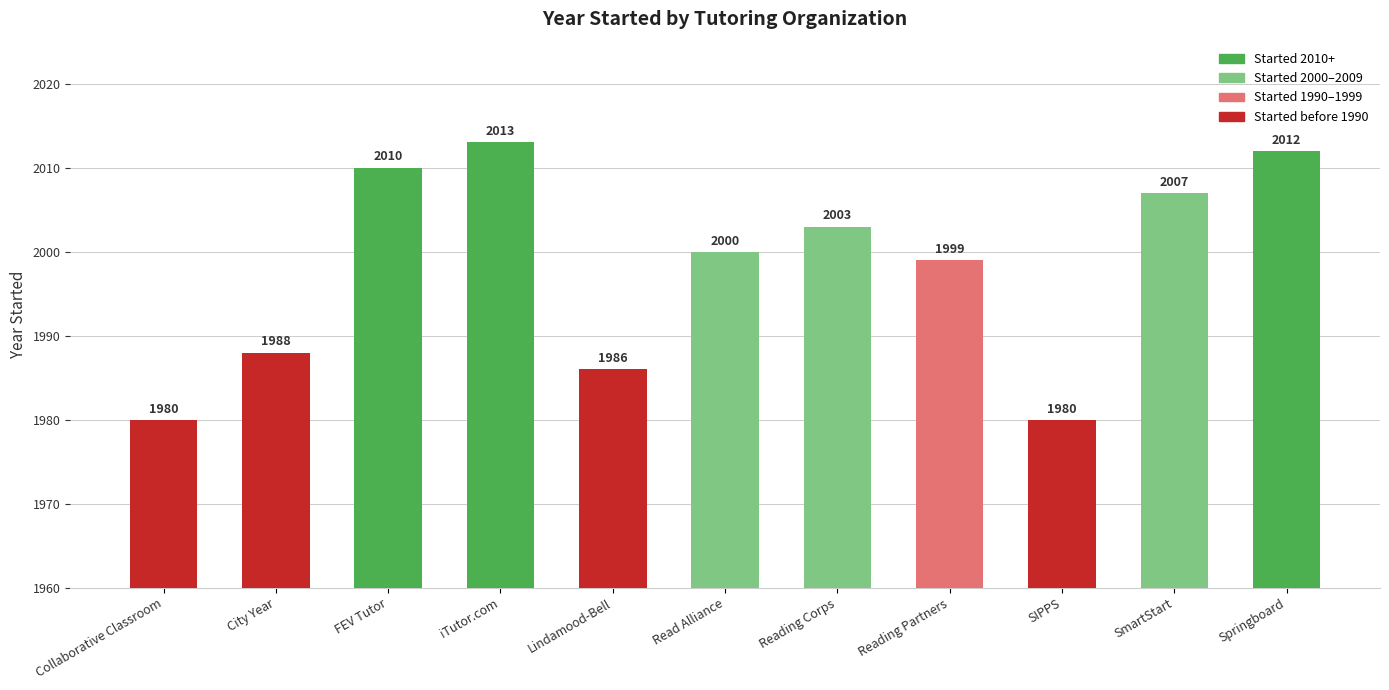

What is the sum of all values?

21978